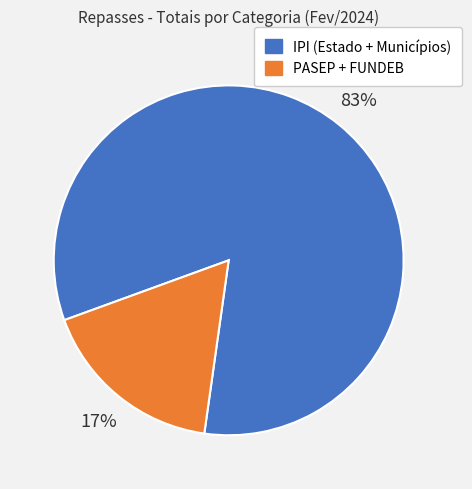

Is there any slice that represents more than half of the pie?

Yes